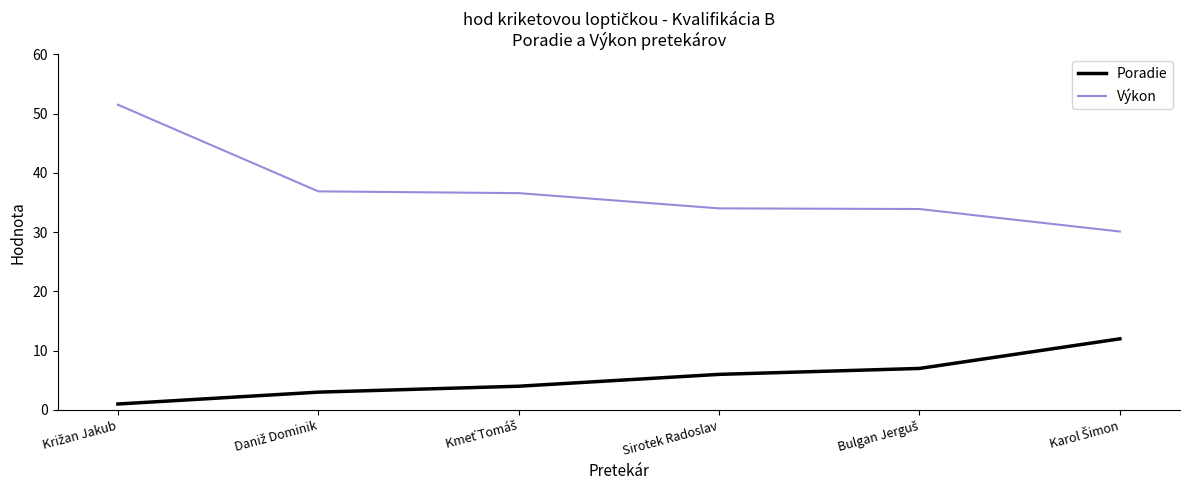

True or false: Výkon has a value of 34.0 at Sirotek Radoslav.

True